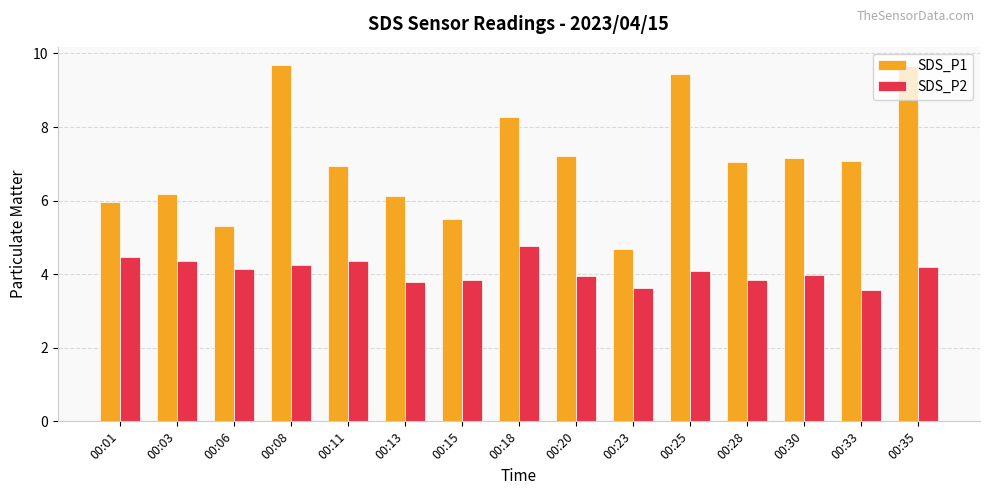

How many groups of bars are there?

15